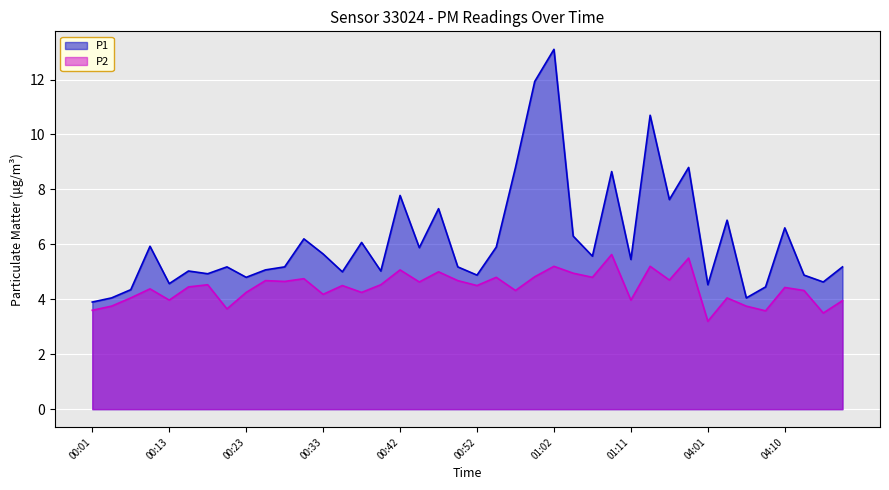

How many values in the P2 series exceed 4?

30